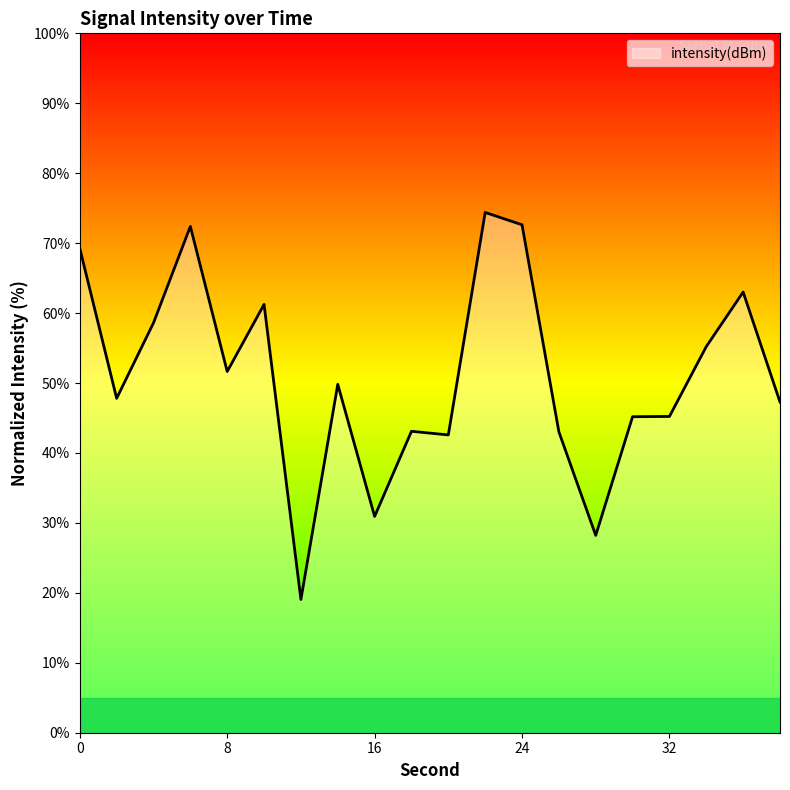

What is the minimum value shown in the chart?

19.0